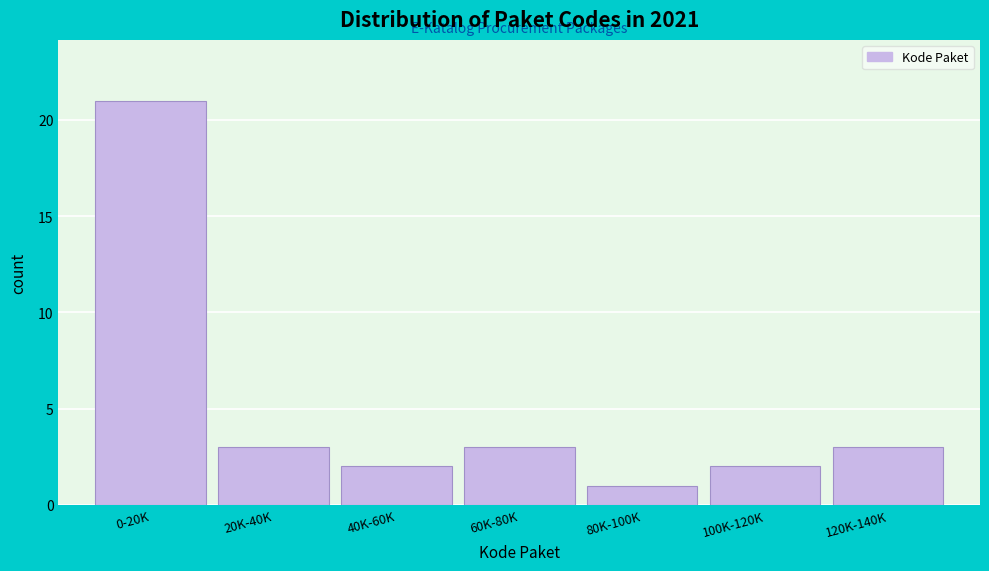

Reading left to right, list all the values displayed in this chart.

0-20K=21	20K-40K=3	40K-60K=2	60K-80K=3	80K-100K=1	100K-120K=2	120K-140K=3